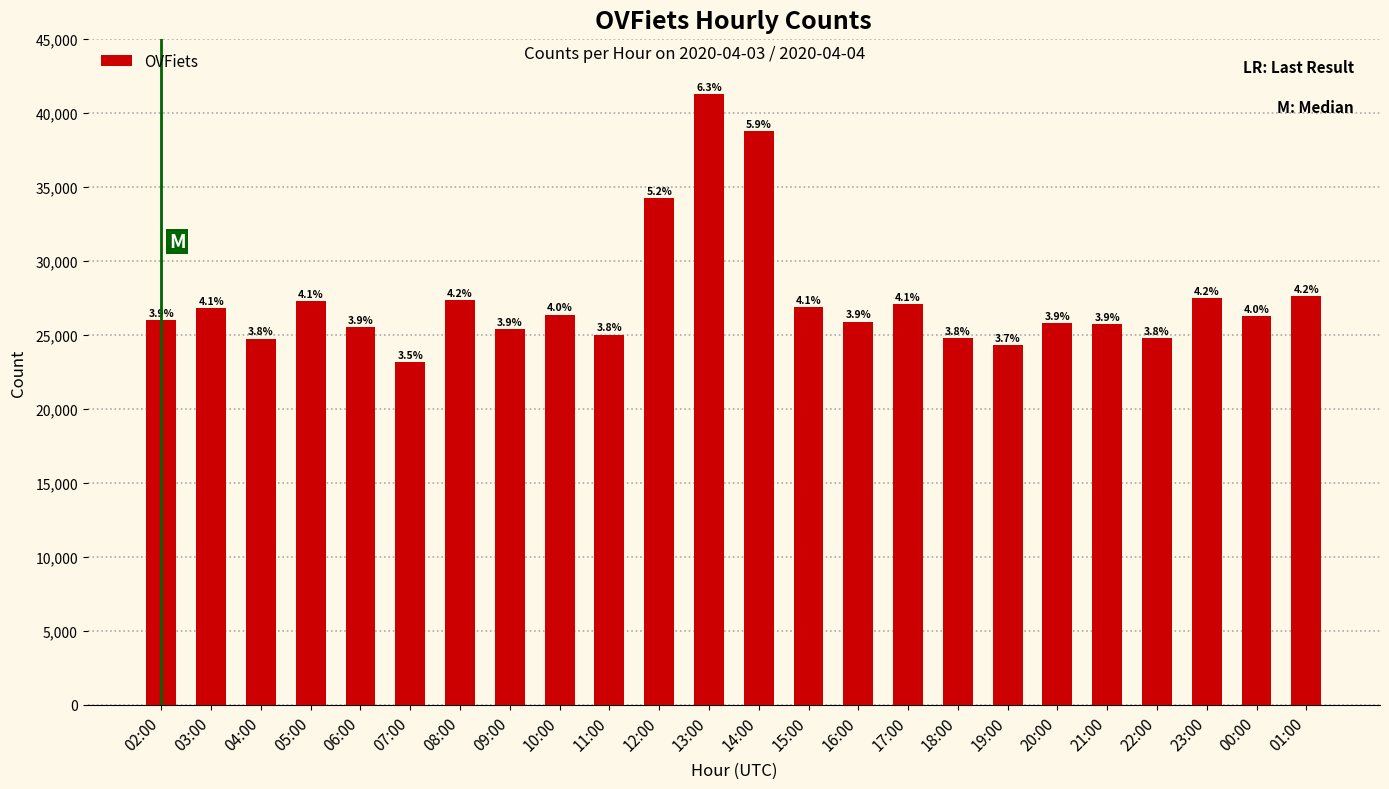

At which label is the value closest to 32209?

12:00